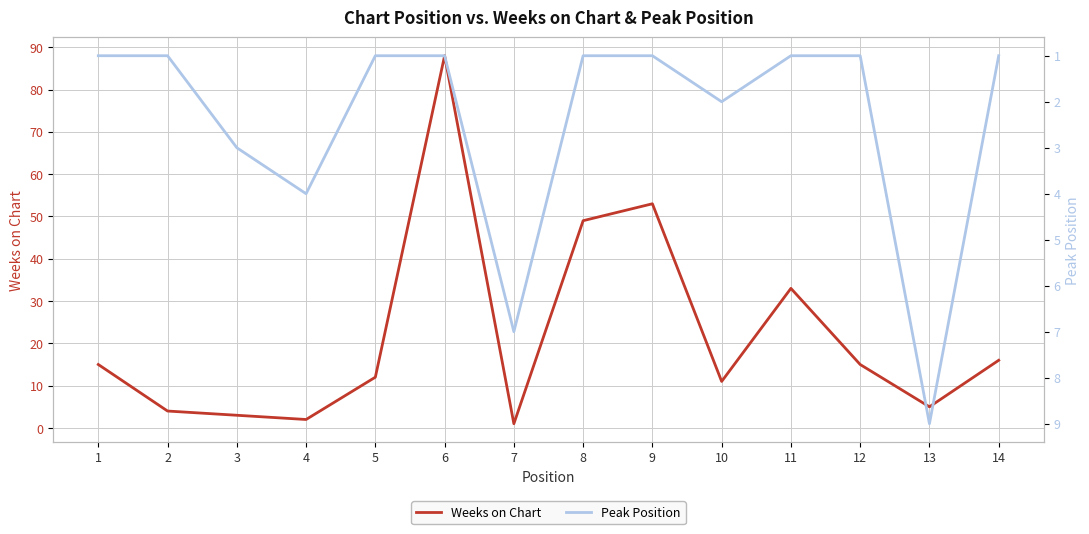

Which series changed the most between 1 and 4?

Weeks on Chart